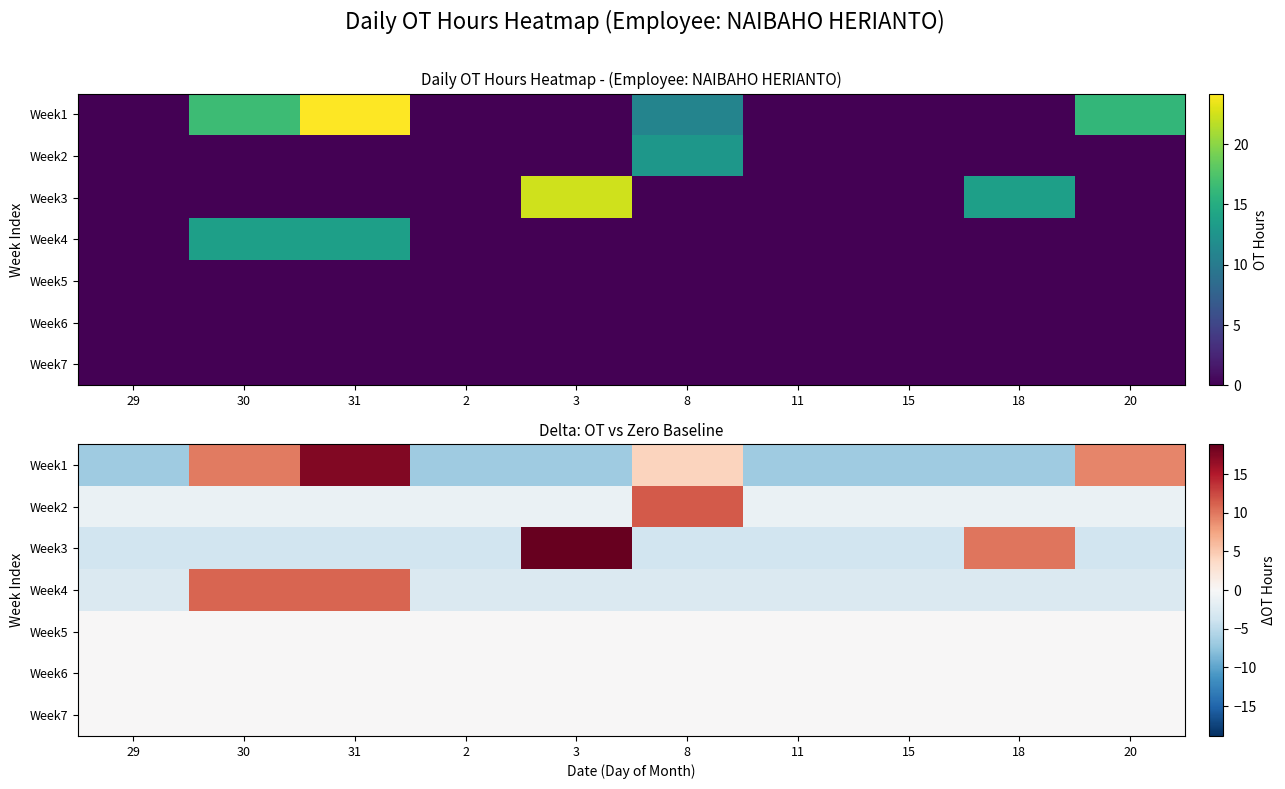

At 2, list the series in order from smallest to largest.

Week1, Week3, Week4, Week2, Week5, Week6, Week7